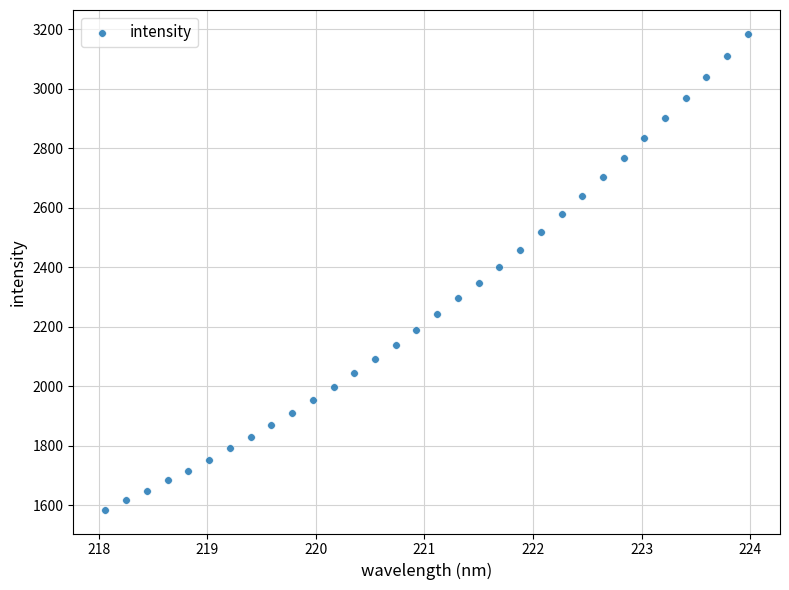

What is the range of X values (max minus min)?

5.9